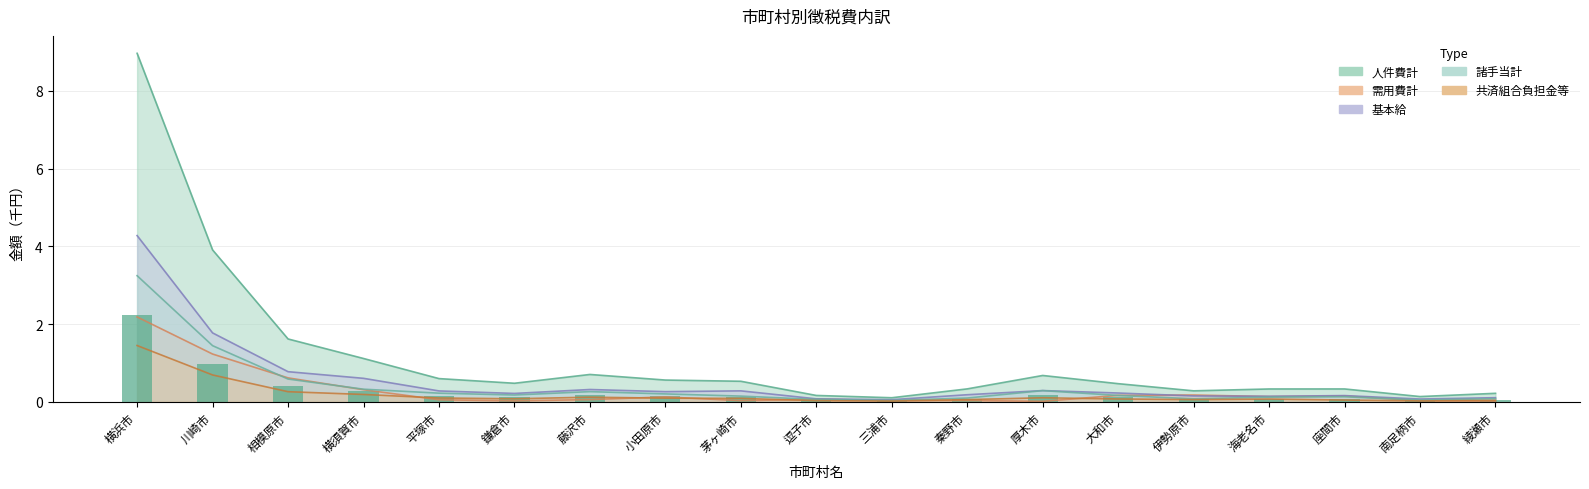

What is the label of the 17th bar from the right?

相模原市